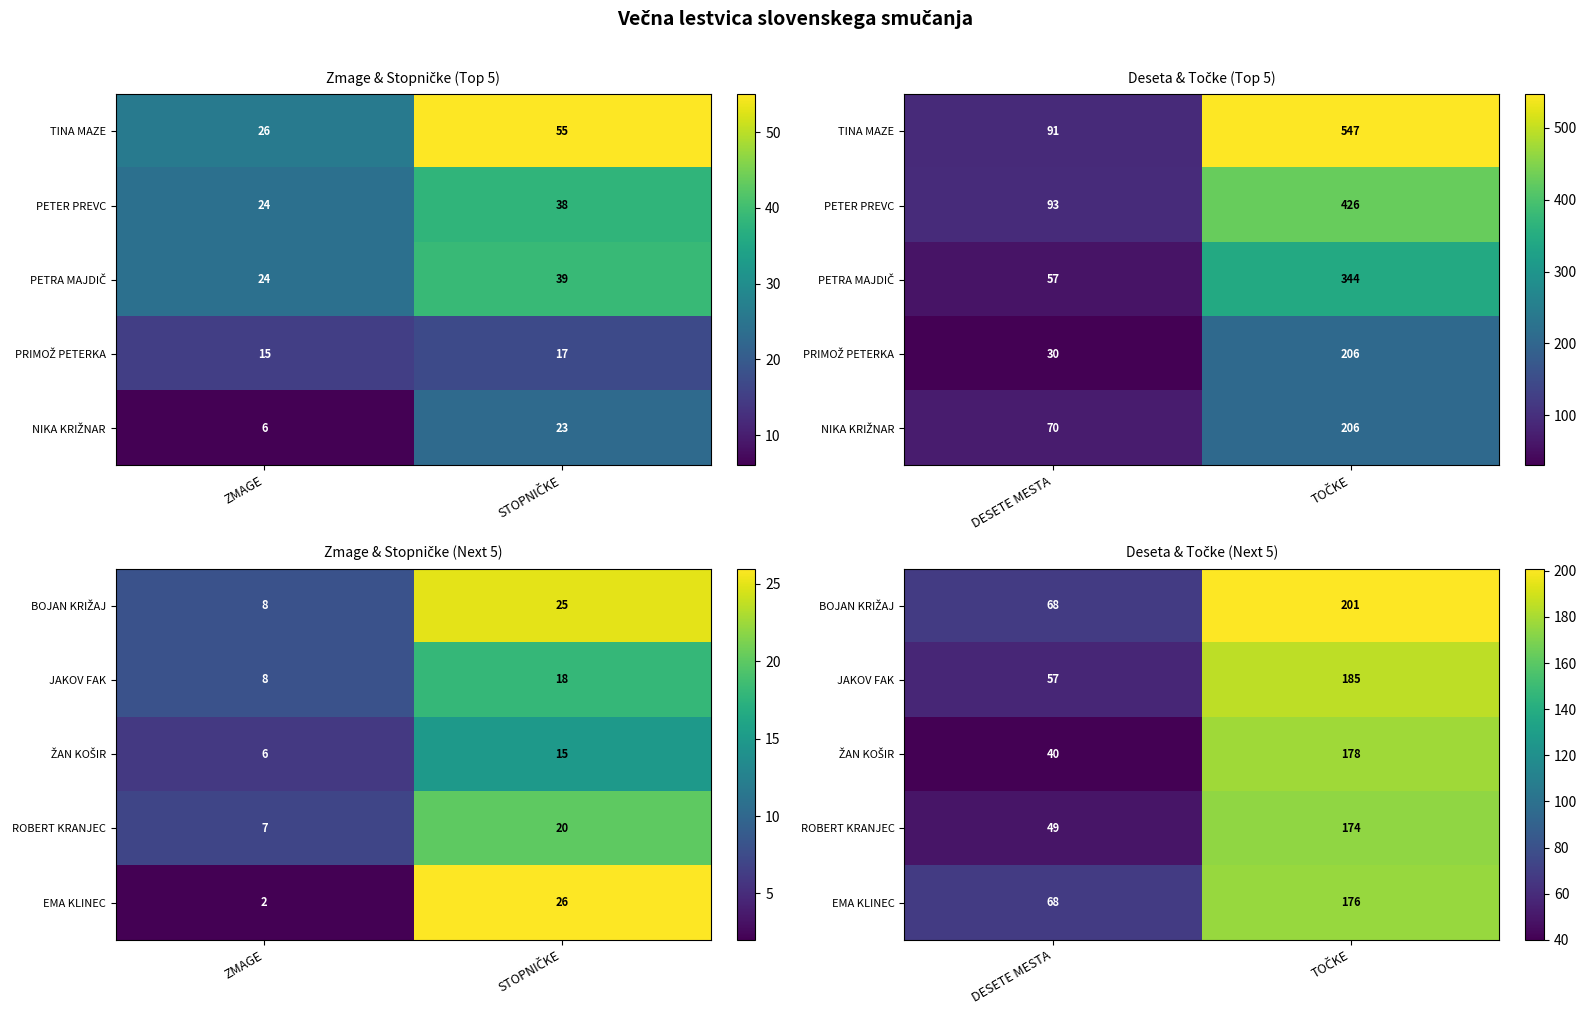

Which category has the lowest value in the JAKOV FAK series?

DESETE MESTA